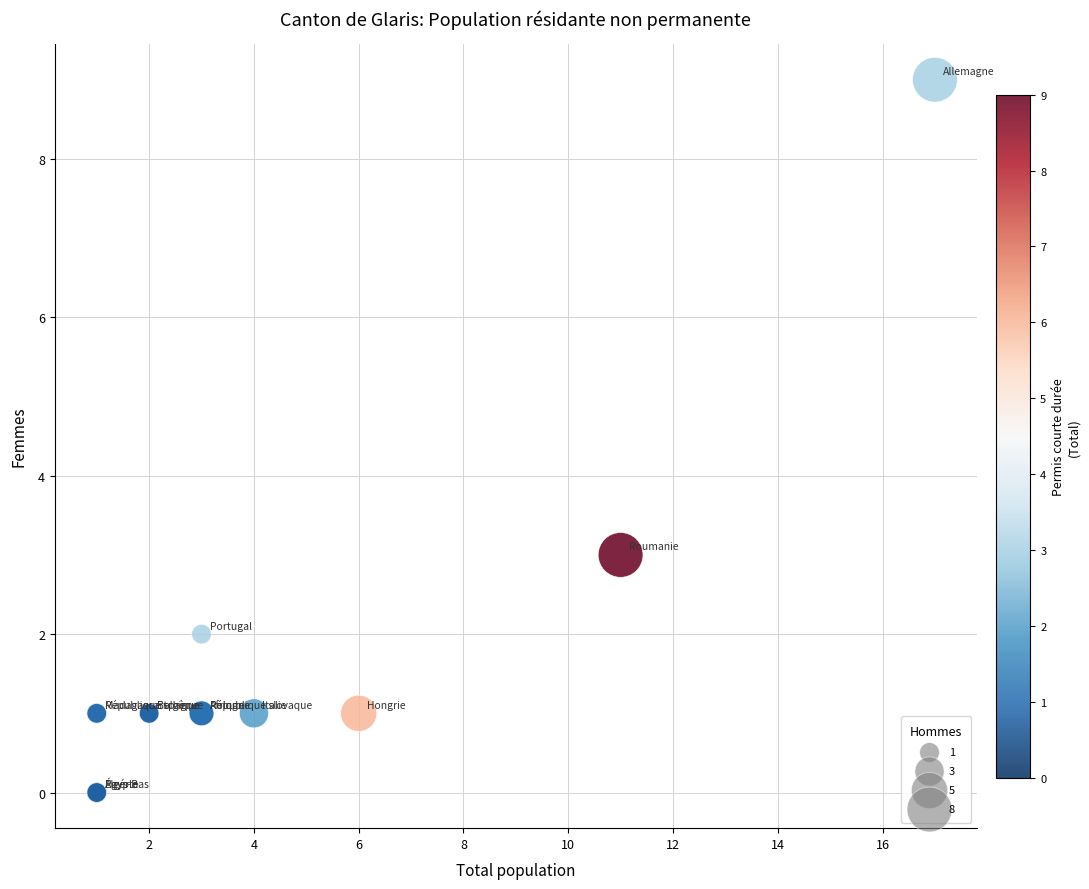

What Y value in the scatter plot is closest to 4?

3